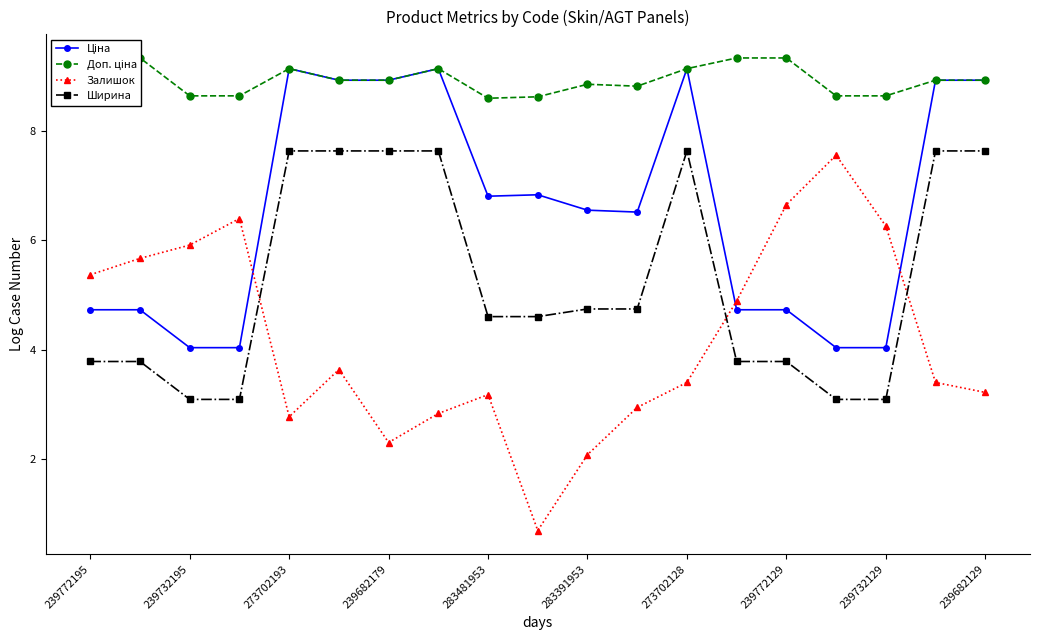

The Ширина series shows 7.6 at 239682179. True or false?

True